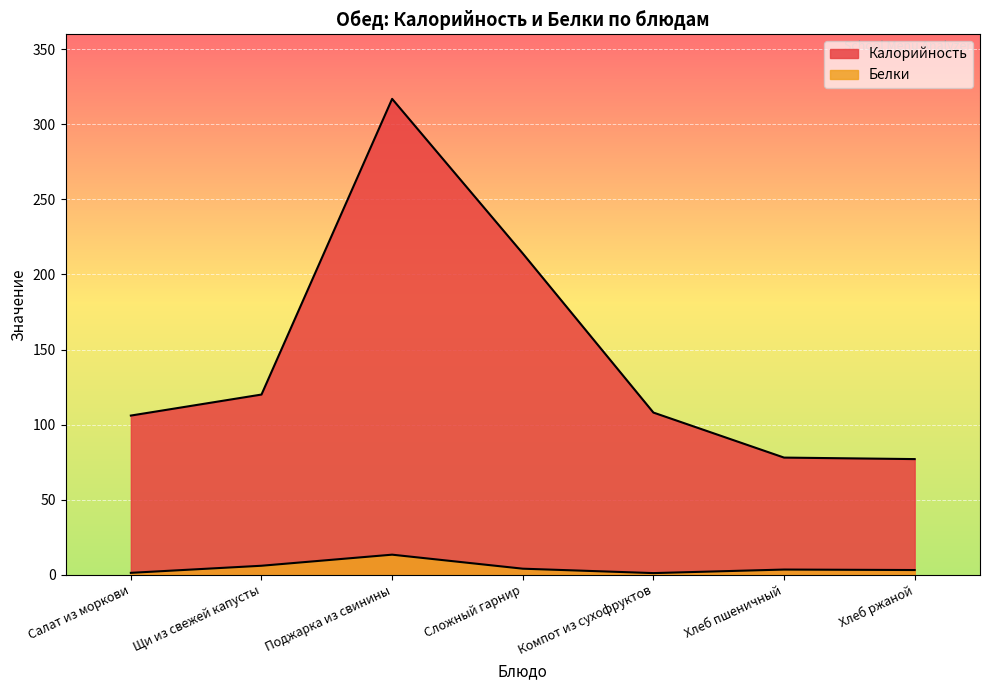

Reading left to right, what are all the values shown in this chart?

Калорийность: 106.0	120.0	317.0	214.0	108.0	78.0	77.0
Белки: 1.2	5.9	13.3	4.0	1.0	3.4	3.1